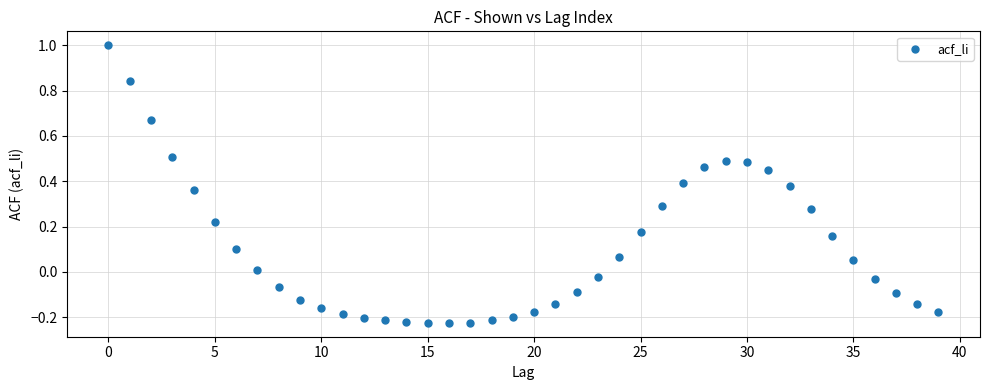

How many data points are displayed?

40